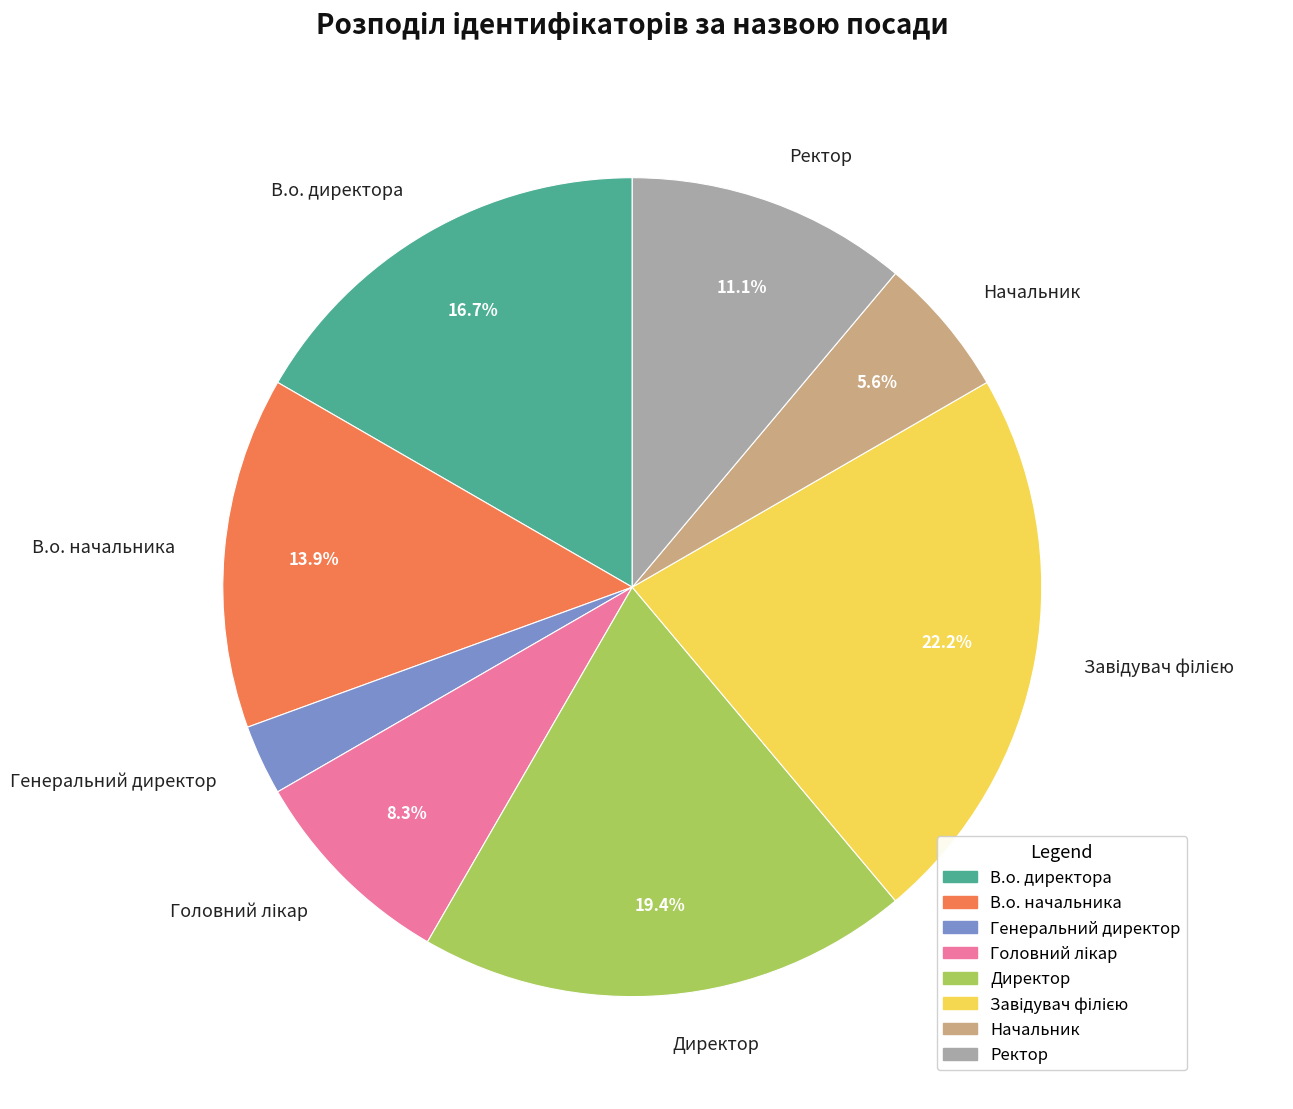

What portion of the pie excludes Директор?

80.6%